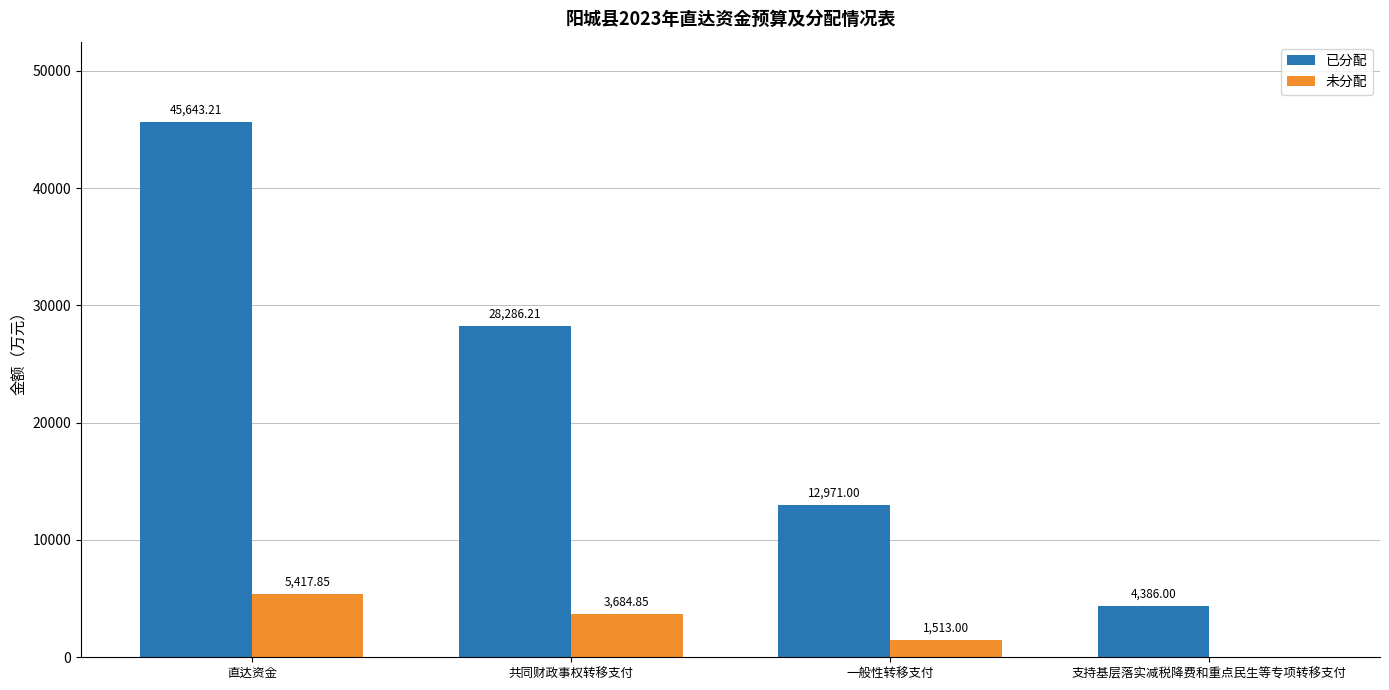

Is the value of 已分配 at 共同财政事权转移支付 greater than the value of 未分配 at 支持基层落实减税降费和重点民生等专项转移支付?

Yes